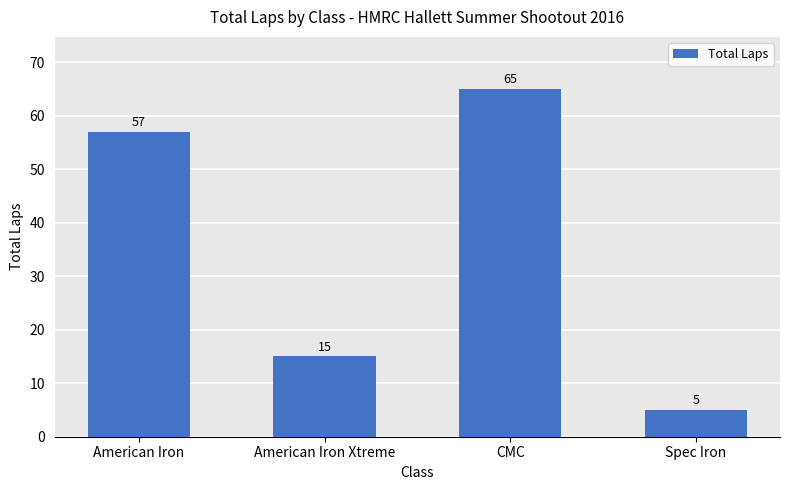

What is the difference between the values at Spec Iron and American Iron Xtreme?

10